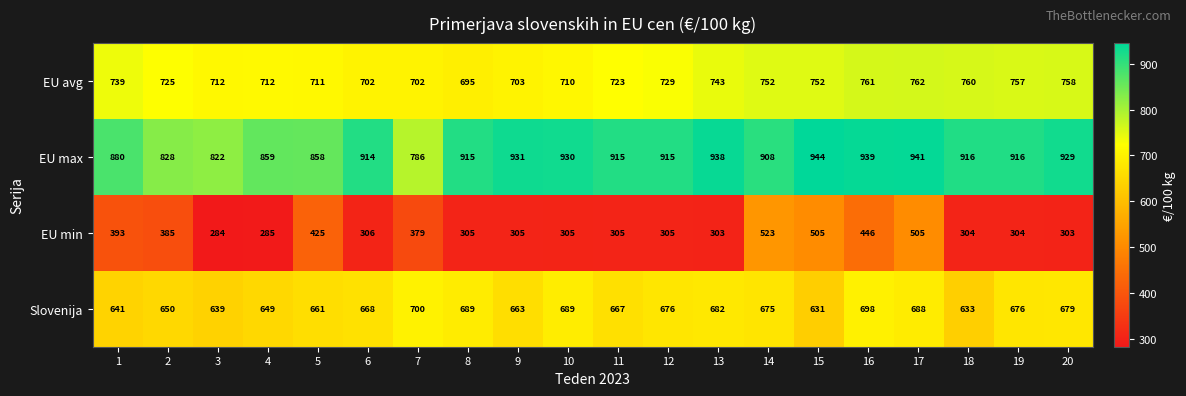

What is the difference between the EU avg values at 2 and 12?

4